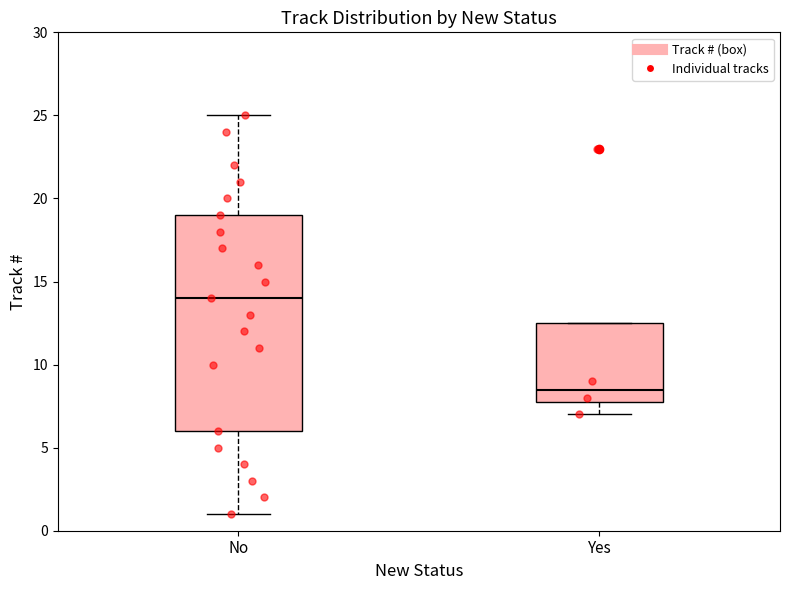

Which box's median line is the highest?

No